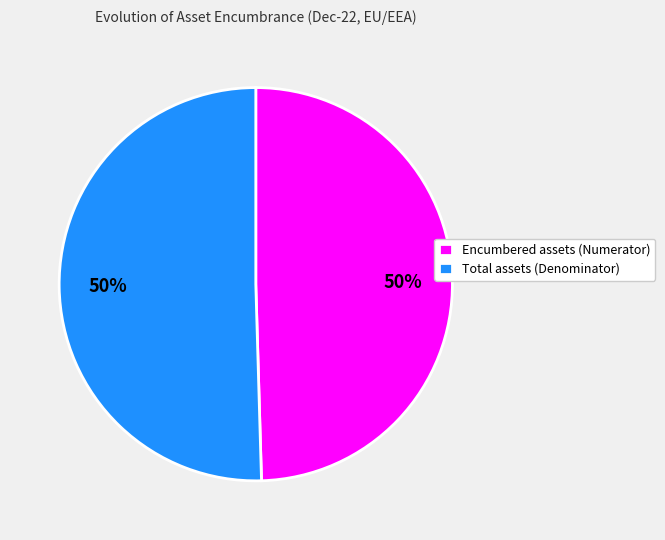

Combined, do Total assets (Denominator) and Encumbered assets (Numerator) account for over 50%?

Yes